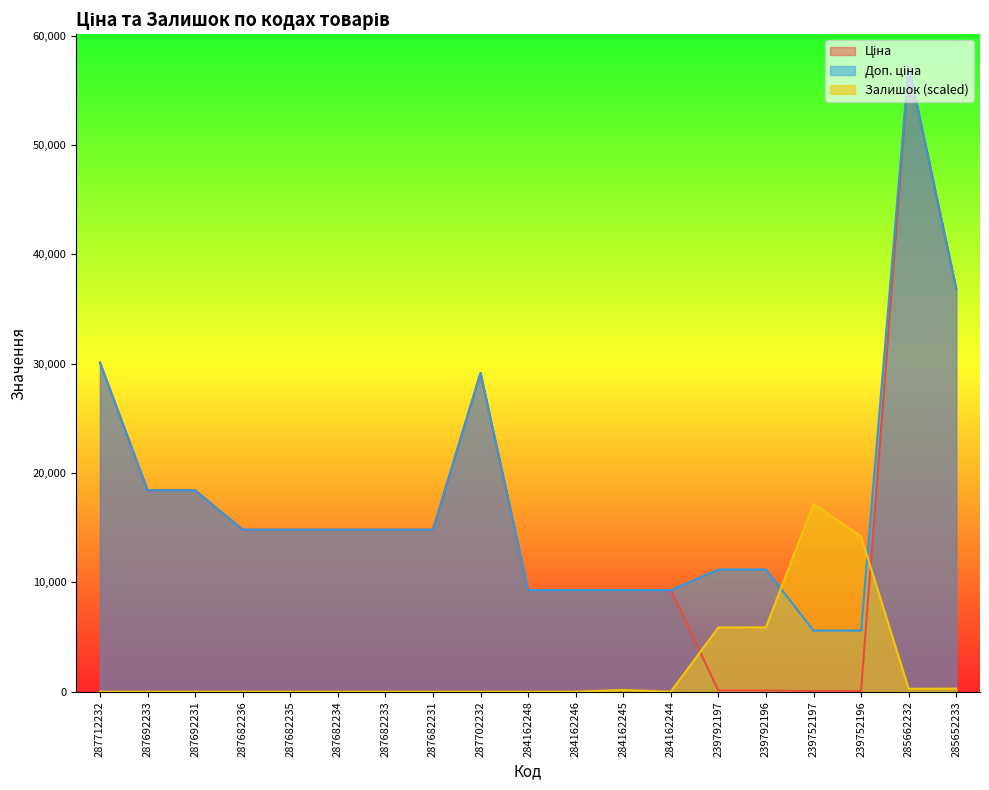

Which series has the largest range (max minus min)?

Ціна